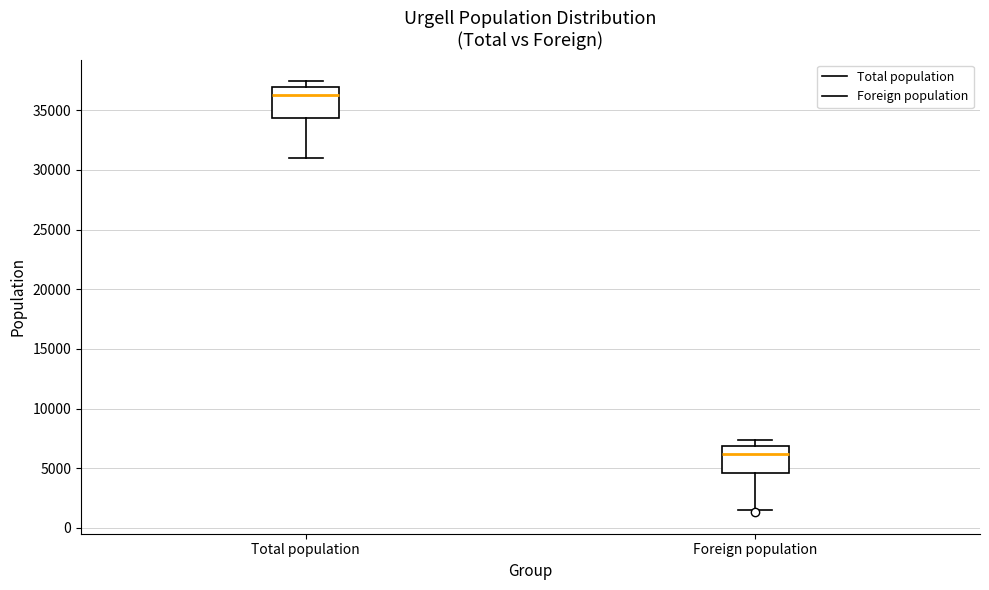

Where does the lower whisker of the box for Foreign population end on the y-axis? The values are not printed on the chart, so give them approximately, as read against the axis.

1500